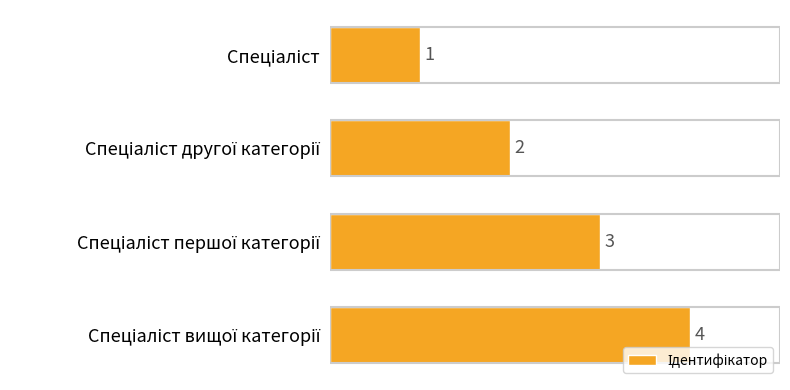

How many values are between 2 and 4?

3